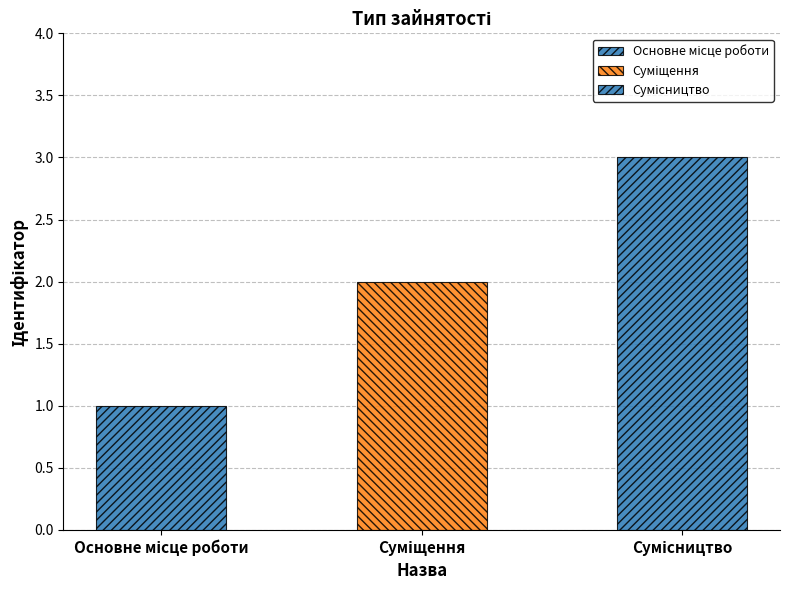

Are the bars horizontal?

No